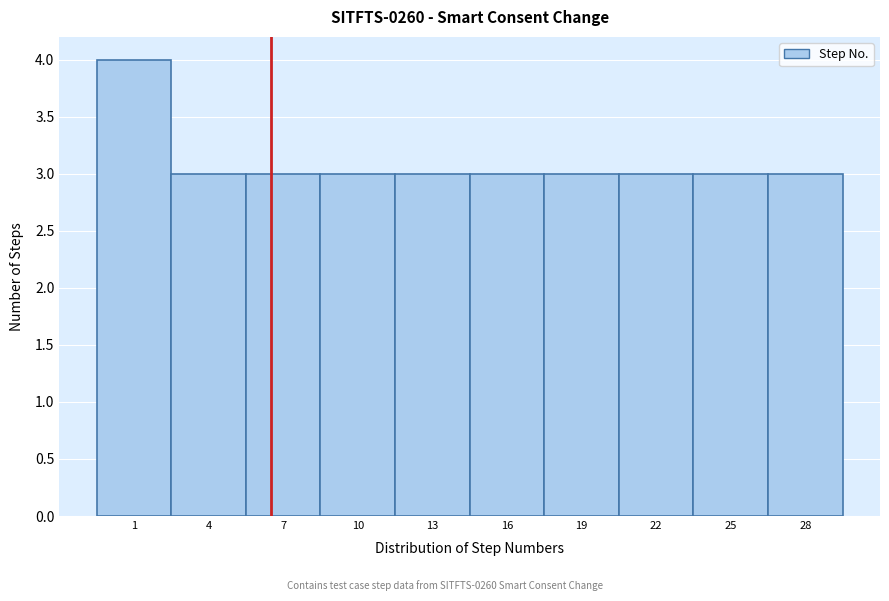

Reading right to left, transcribe all the data shown in this chart.

28=3	25=3	22=3	19=3	16=3	13=3	10=3	7=3	4=3	1=4